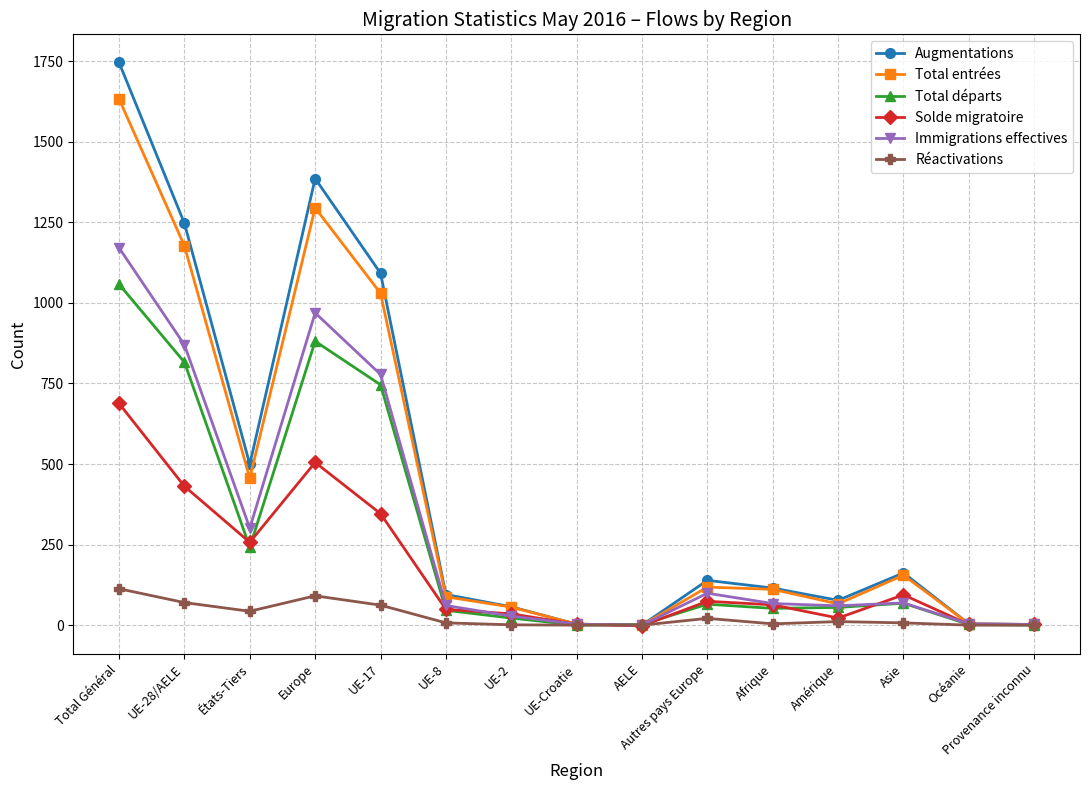

True or false: Réactivations has more than 1 interior local peaks.

True